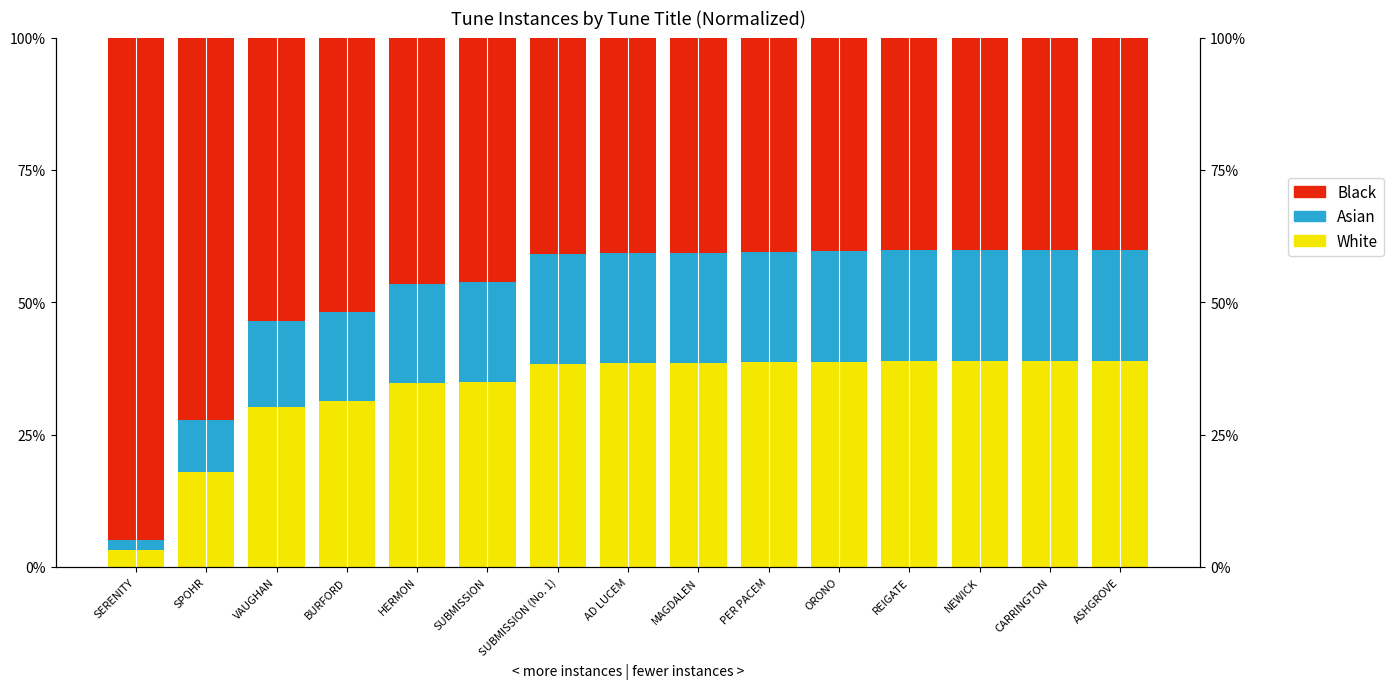

What is the label of the 14th bar from the right?

SPOHR